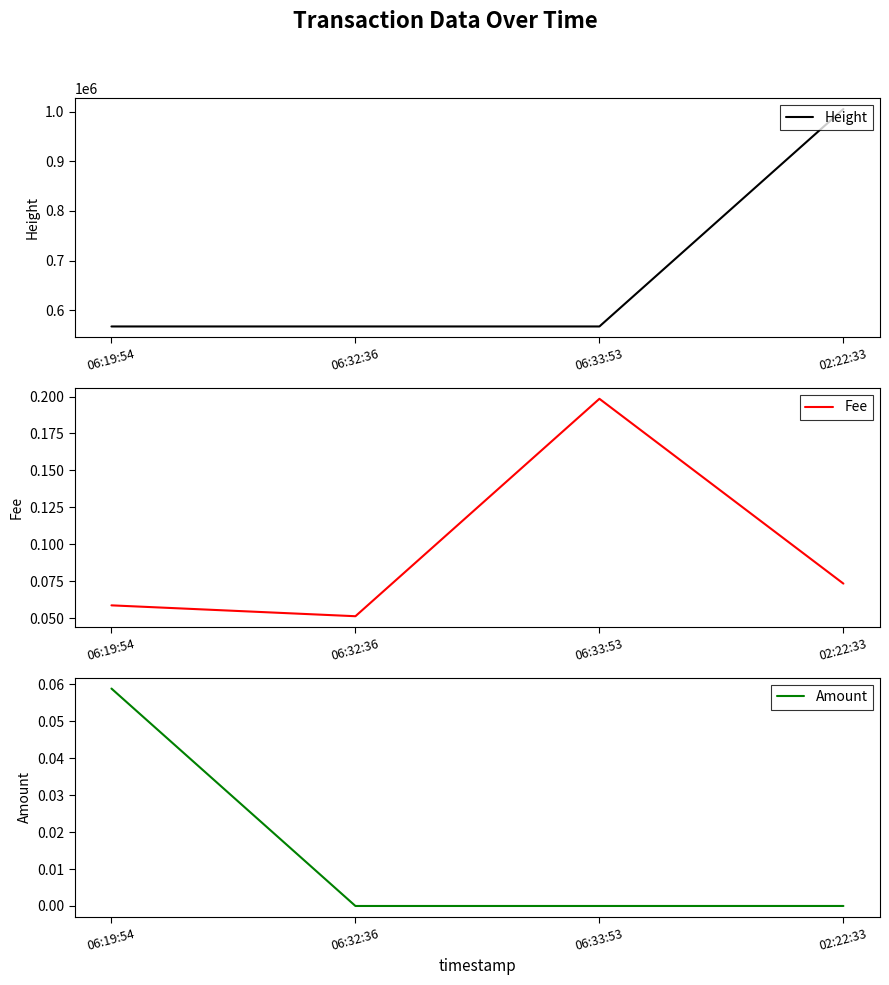

Is this an area chart (filled region under the line)?

No